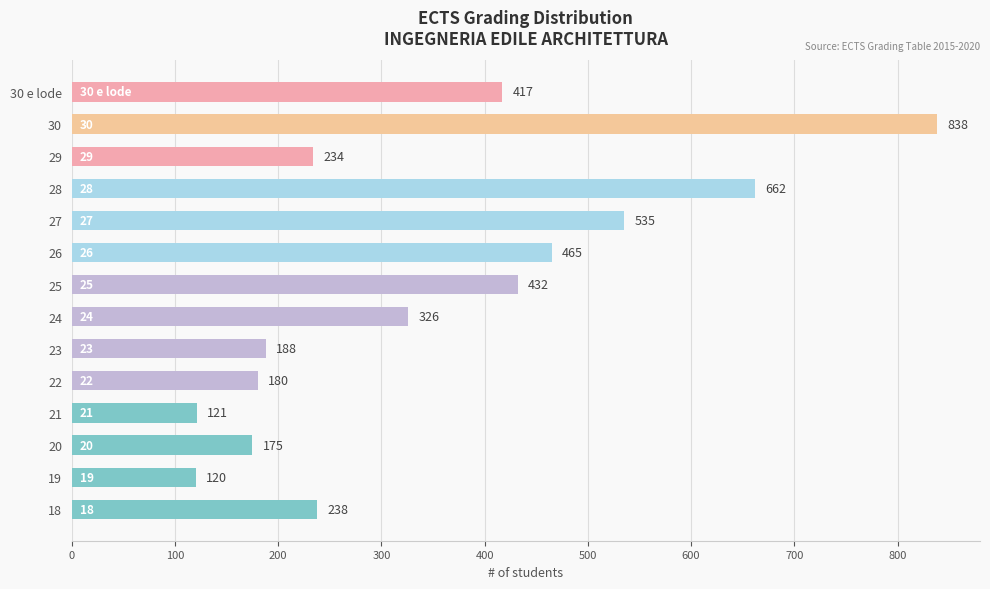

The chart shows a value of 420 at 28. True or false?

False